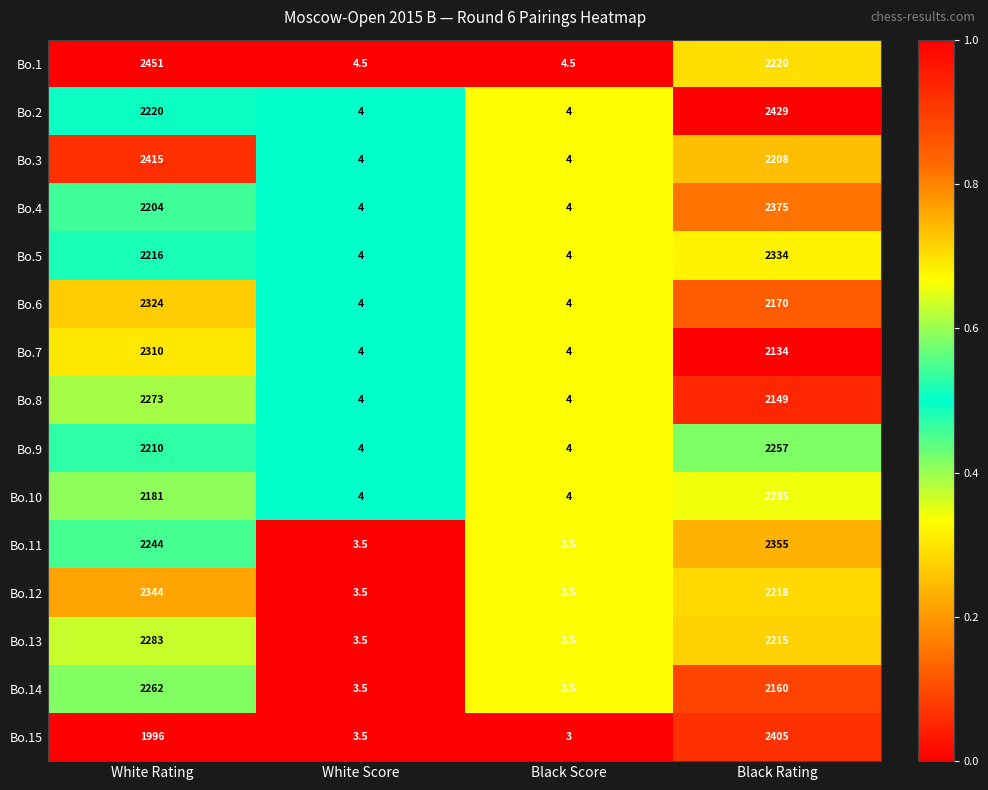

What is the sum of the Bo.6 values at White Score and Black Rating?

2174.0